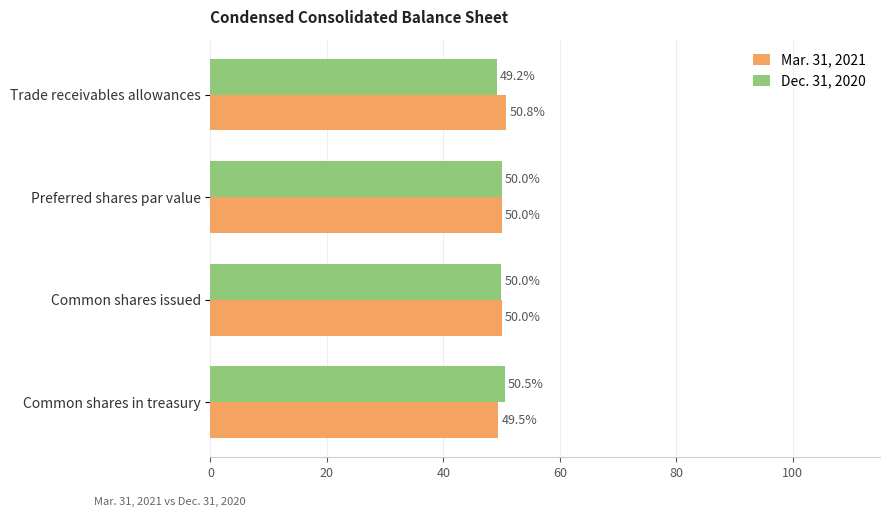

Rank the series by their maximum value, from highest to lowest.

Mar. 31, 2021, Dec. 31, 2020